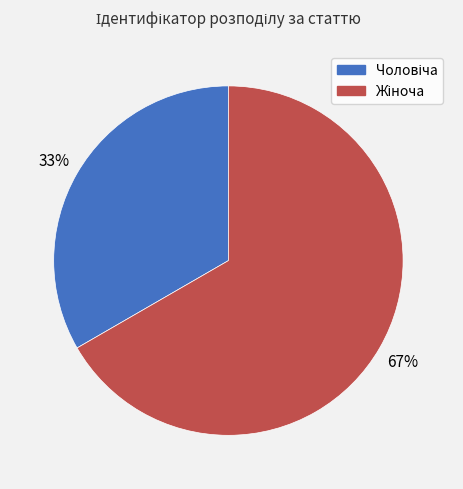

To the nearest percent, what is the average slice percentage?

50%